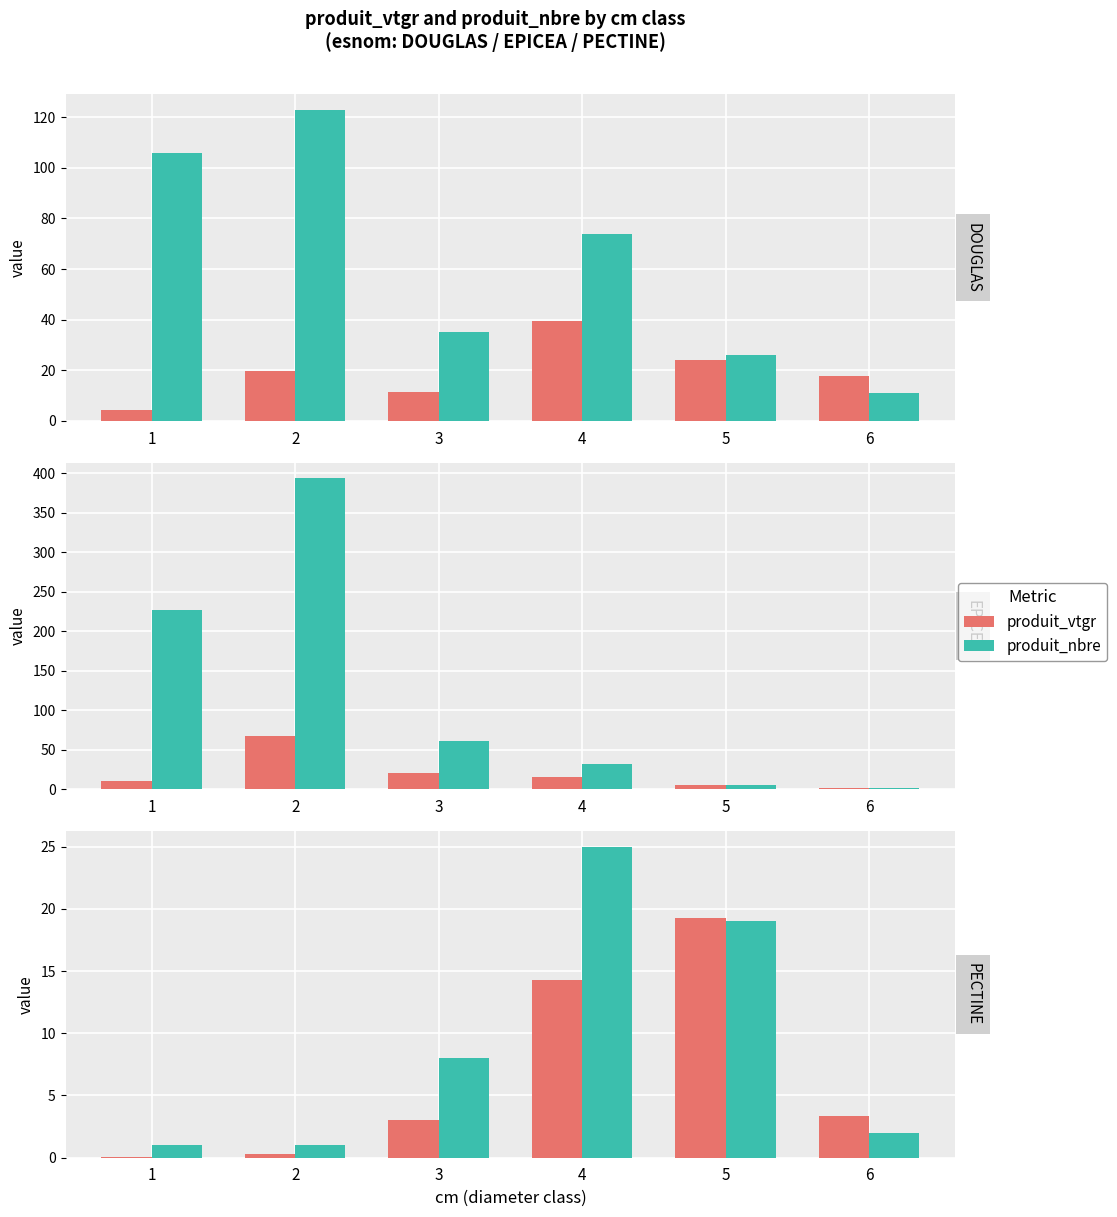

At which label does produit_nbre reach its minimum?

1